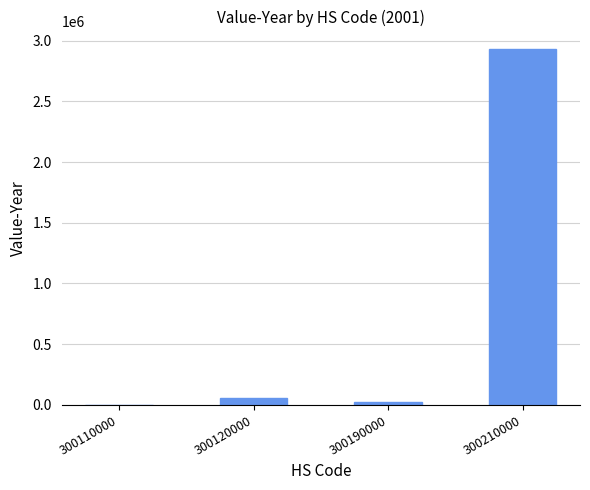

What is the approximate value at 300110000?

789